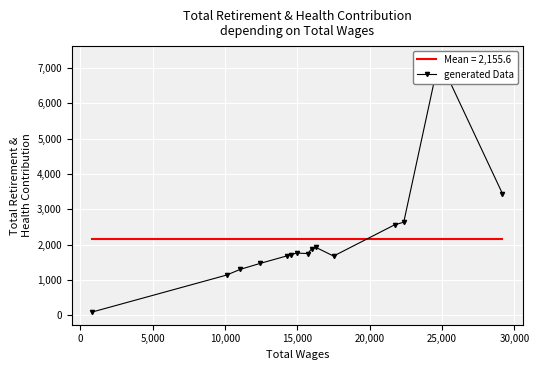

Which has a higher value, 25,000 or 10?

25,000